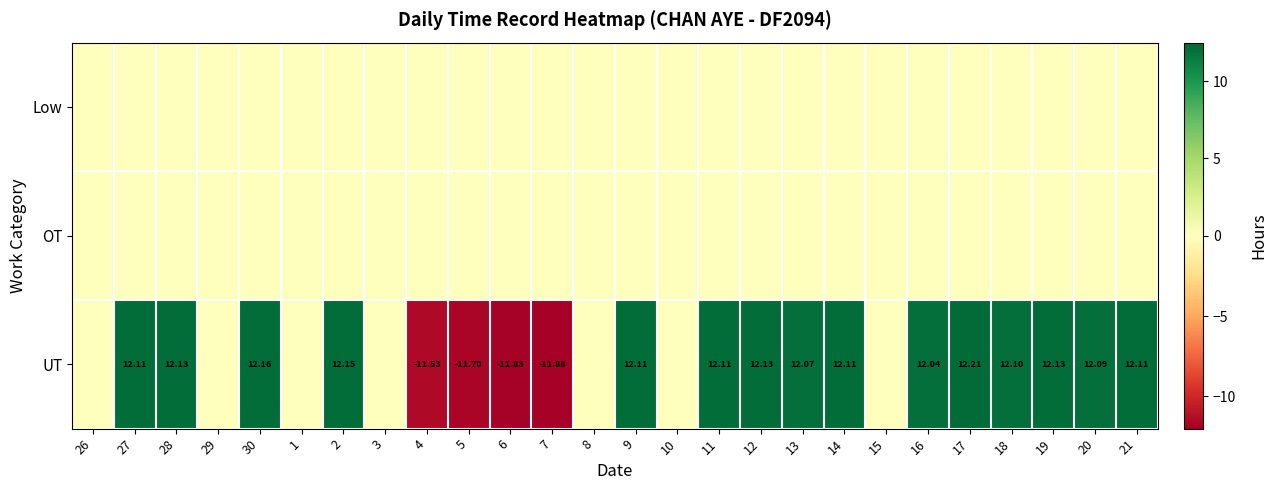

What is the maximum value shown in the chart?

12.2